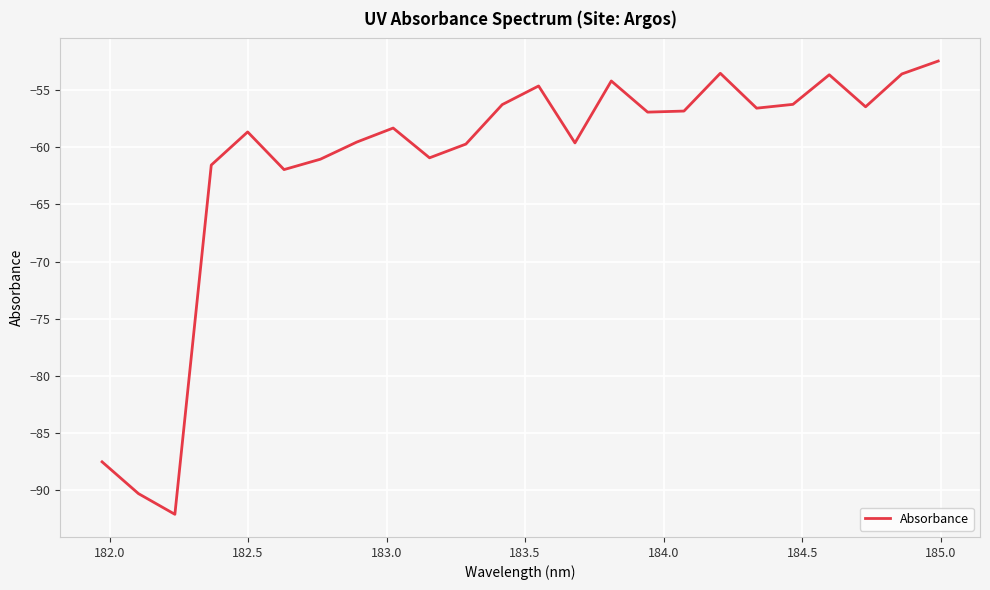

What is the average value?

-61.4